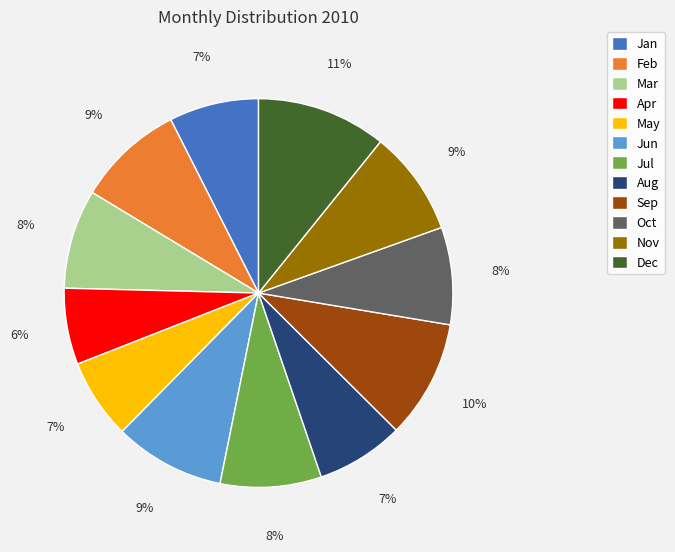

Does May represent more than half of the total?

No